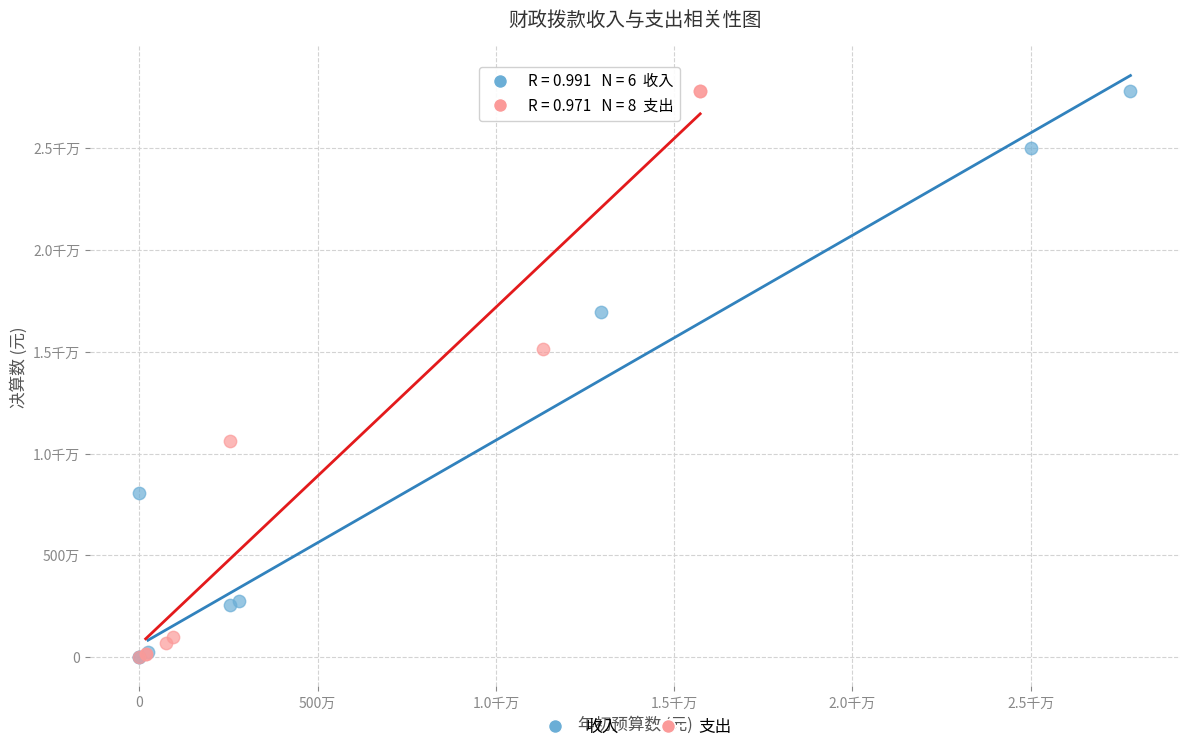

What are all the series names shown in the legend?

收入, 支出